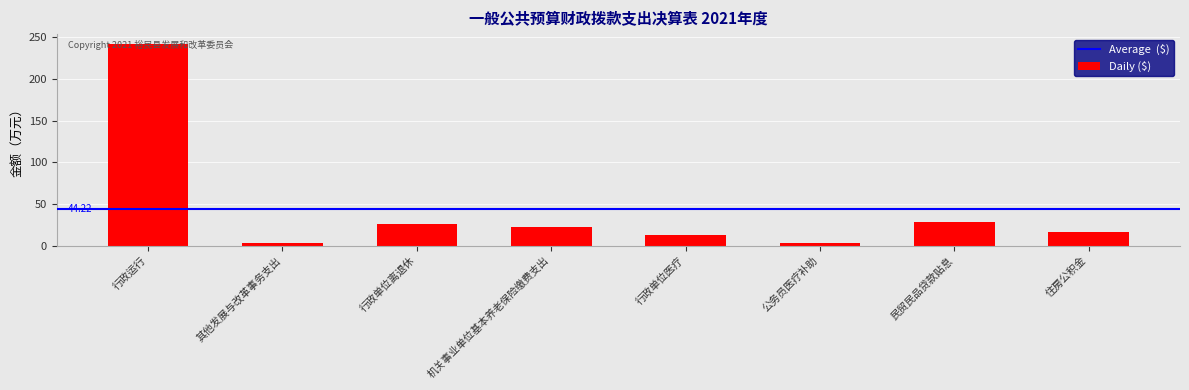

What is the label of the 1st bar from the left?

行政运行